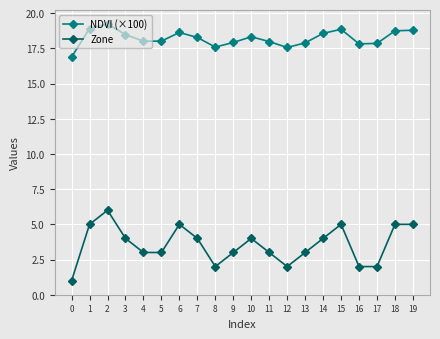

Which series has the widest spread of values?

Zone